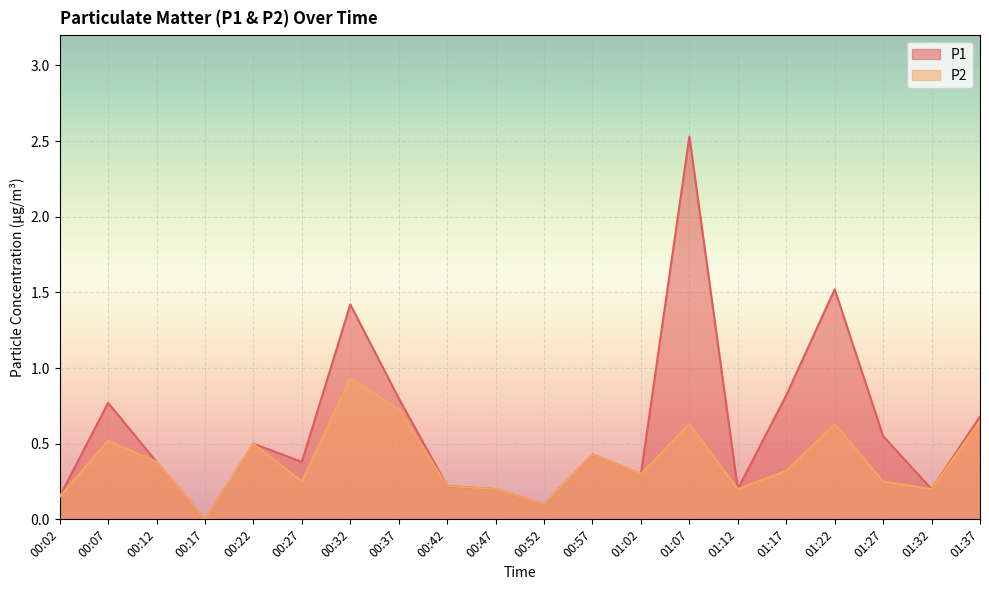

True or false: P2 and P1 cross at least once.

False